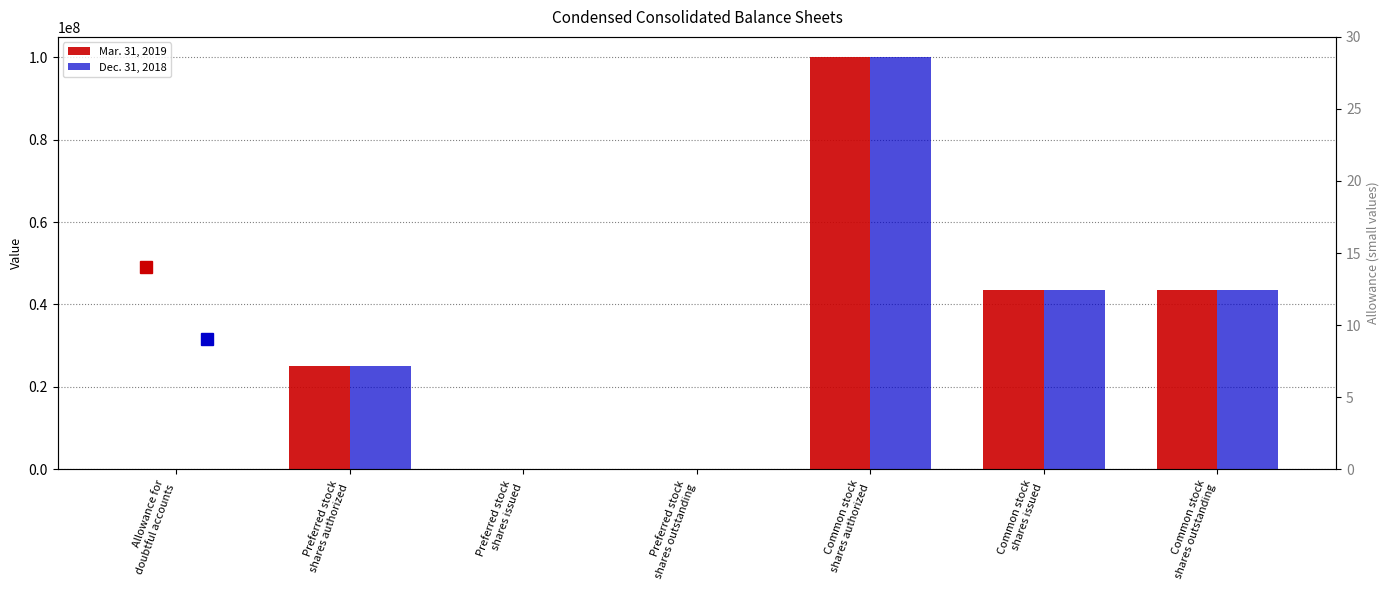

Between Preferred stock
shares issued and Preferred stock
shares authorized, which is larger?

Preferred stock
shares authorized